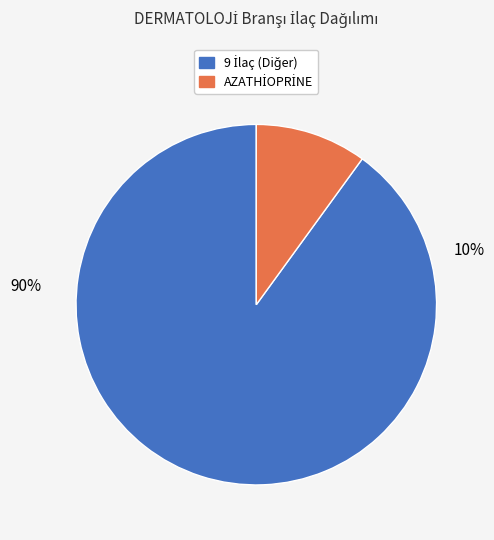

To the nearest percent, what portion does AZATHİOPRİNE represent?

10%